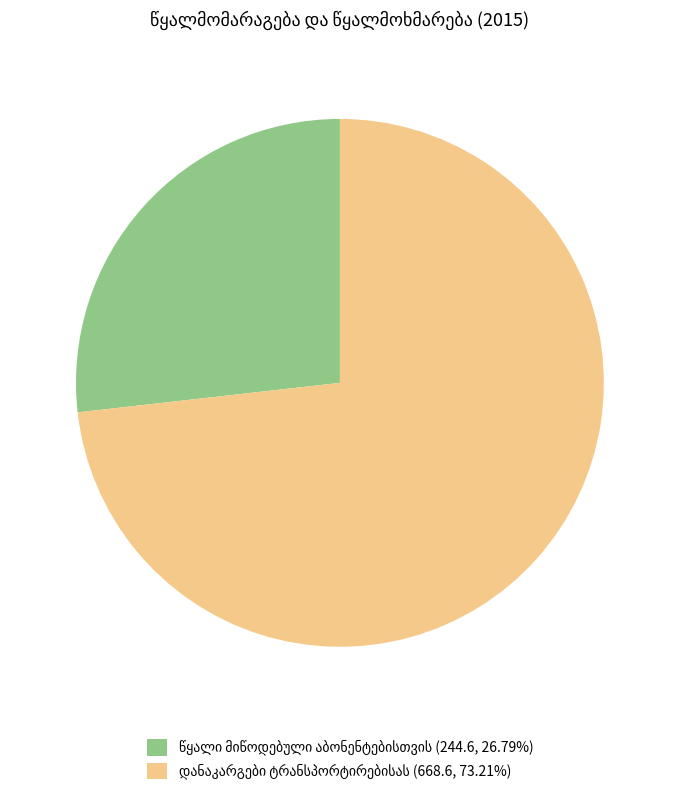

Does any single category account for the majority?

Yes